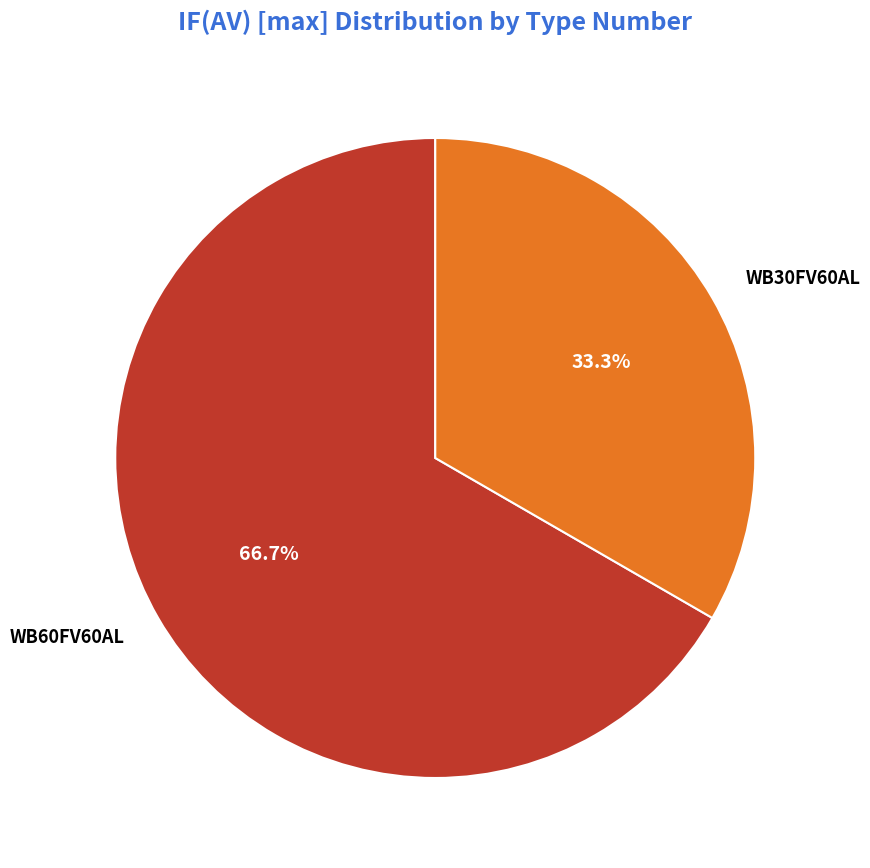

Which slice is the largest?

WB60FV60AL